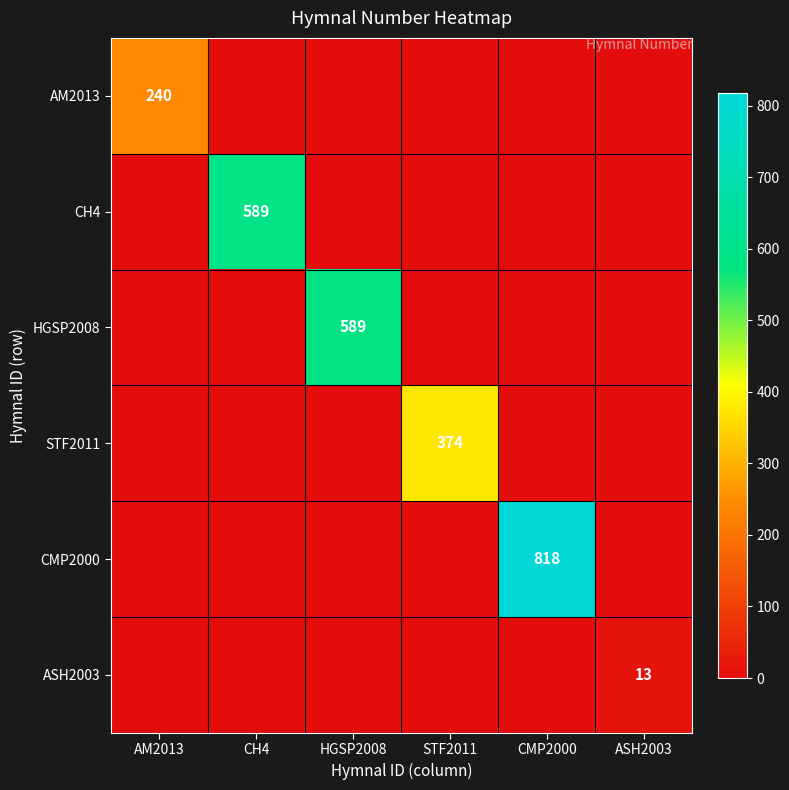

How many categories are shown in the chart?

6